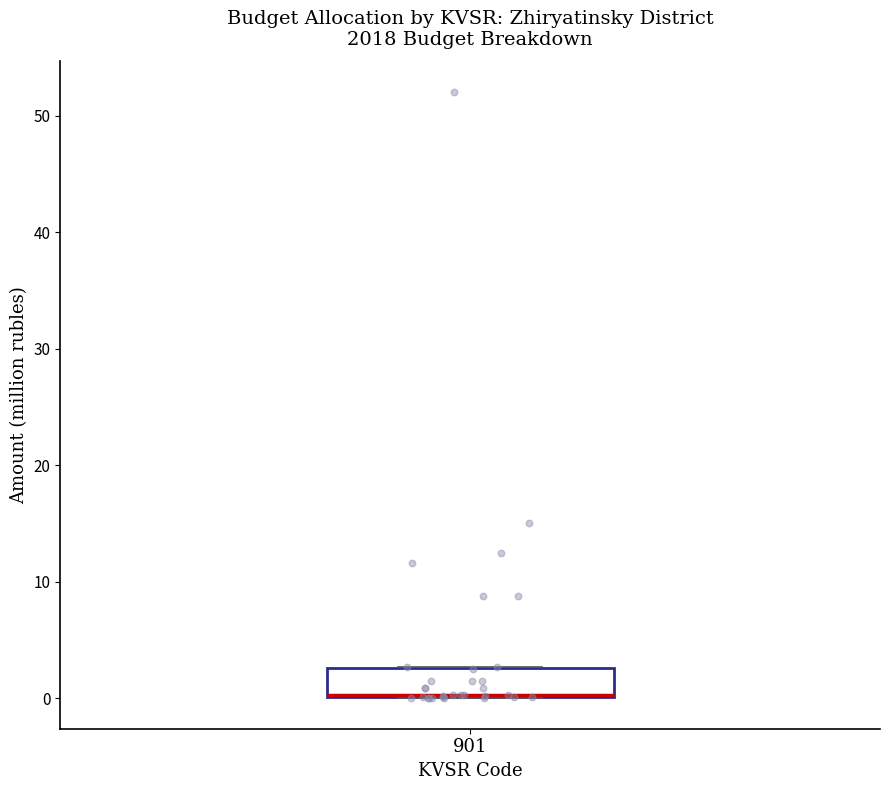

Transcribe this box plot: give where the median line is, the range the box spans, and where the two whiskers end, as read against the y-axis. The values are not printed on the chart, so give them approximately, as read against the axis.

median 0 (drawn on the box's lower edge), box 0 to 3, whiskers 0 to 3